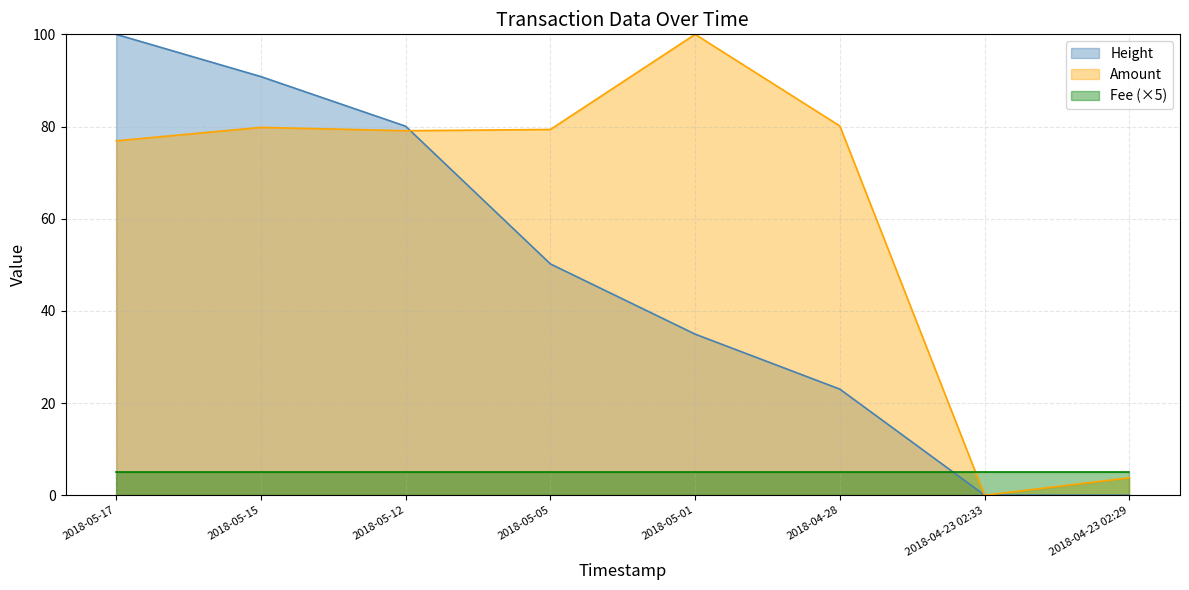

What is the difference between the highest and lowest values at 2018-05-17?

95.0